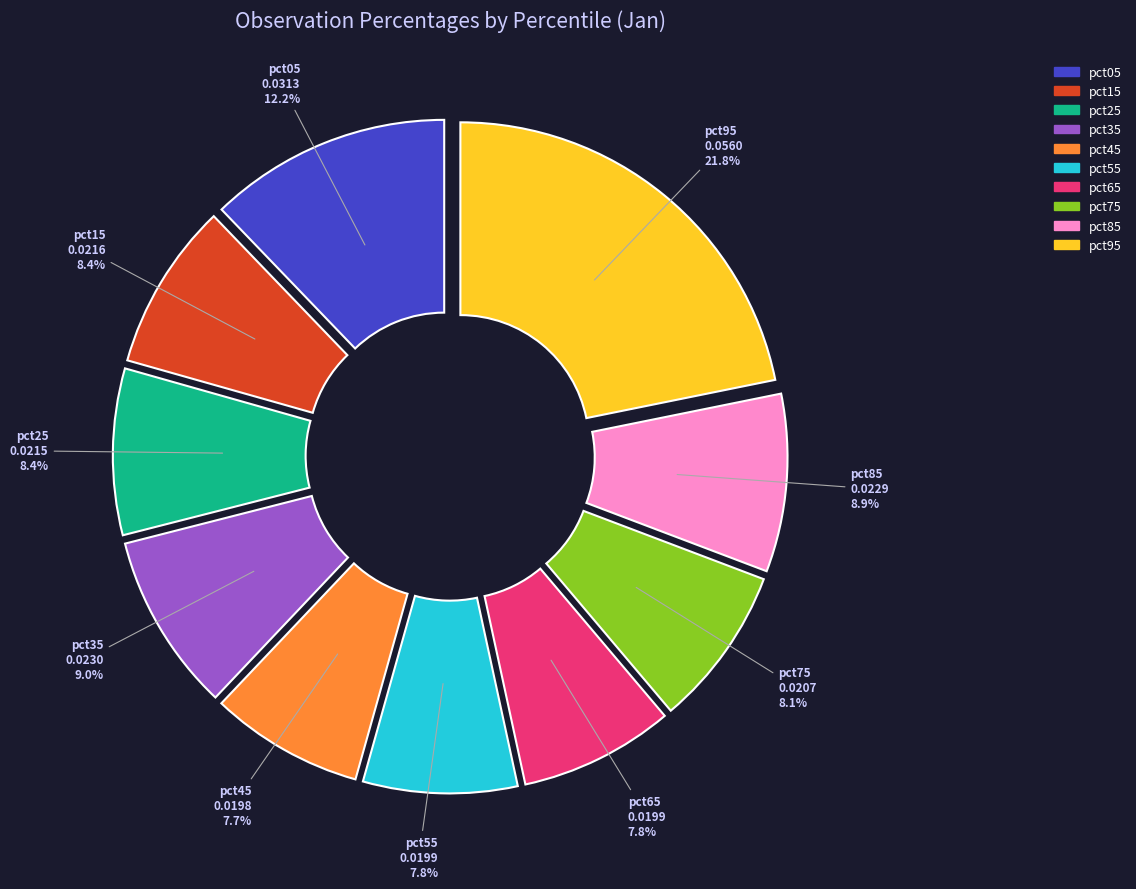

To the nearest percent, what is the combined percentage of pct65 and pct15?

16%